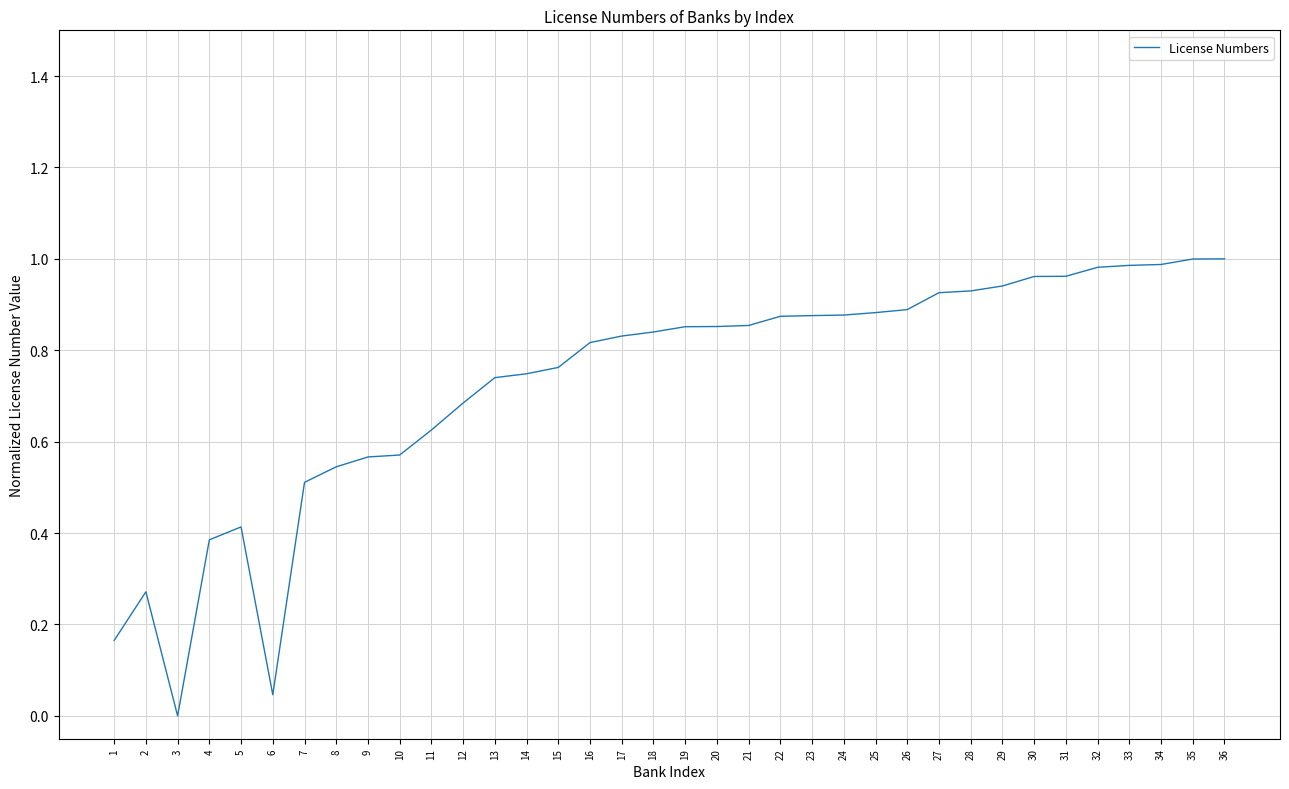

Is this an area chart (filled region under the line)?

No